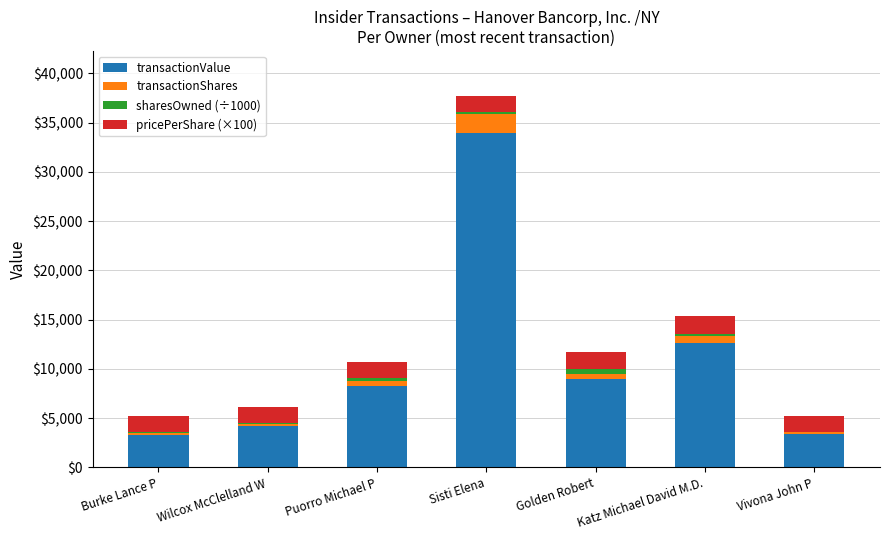

The transactionValue series shows 22314.2 at Sisti Elena. True or false?

False